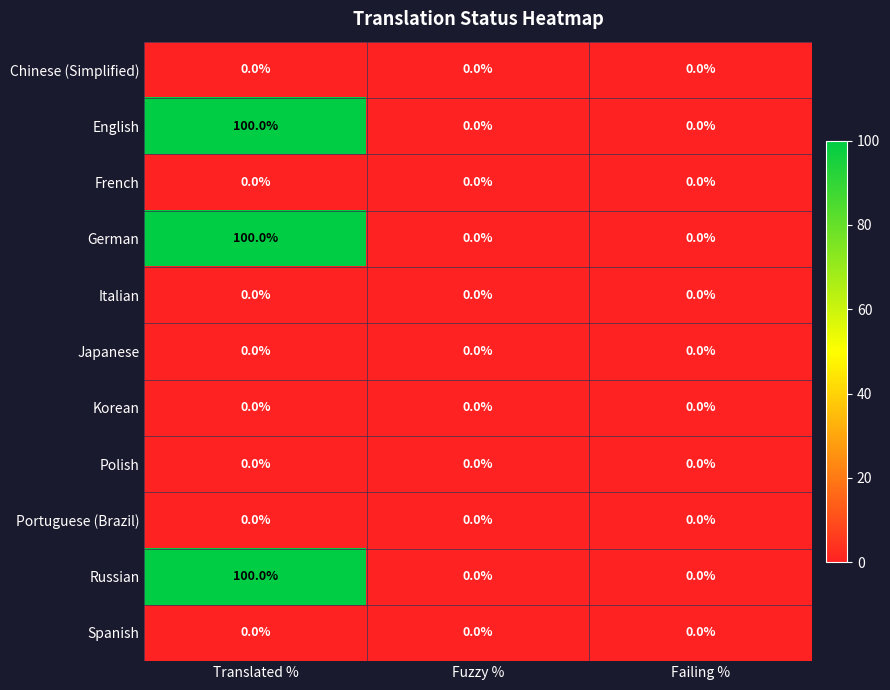

At which category is the sum across all series the highest?

Translated %